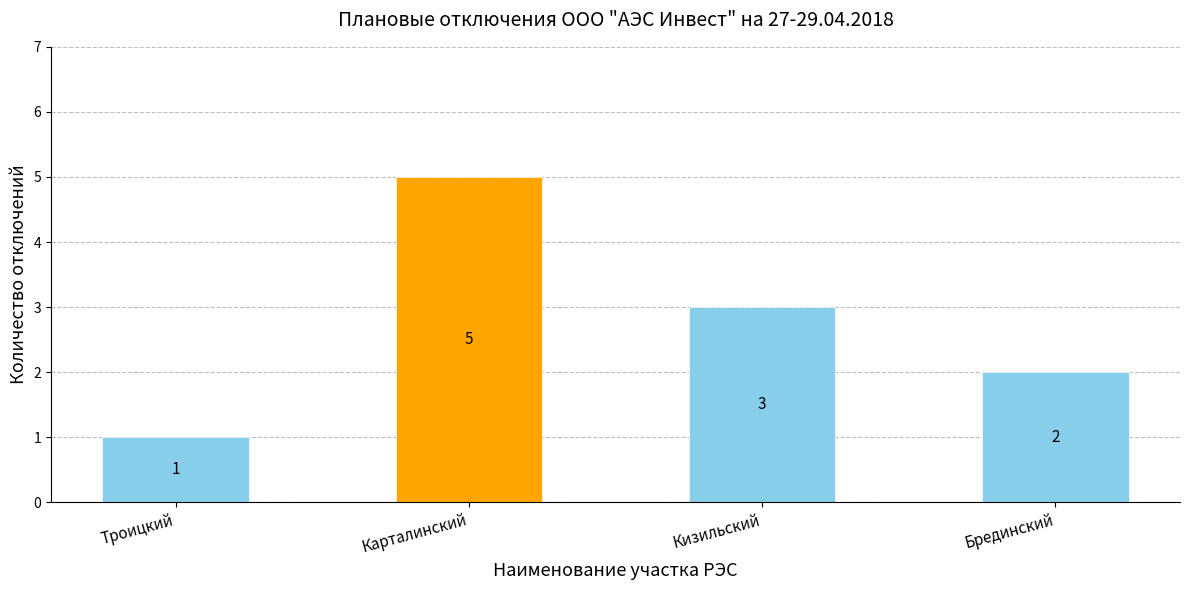

Count the values in the range 2 to 5.

3